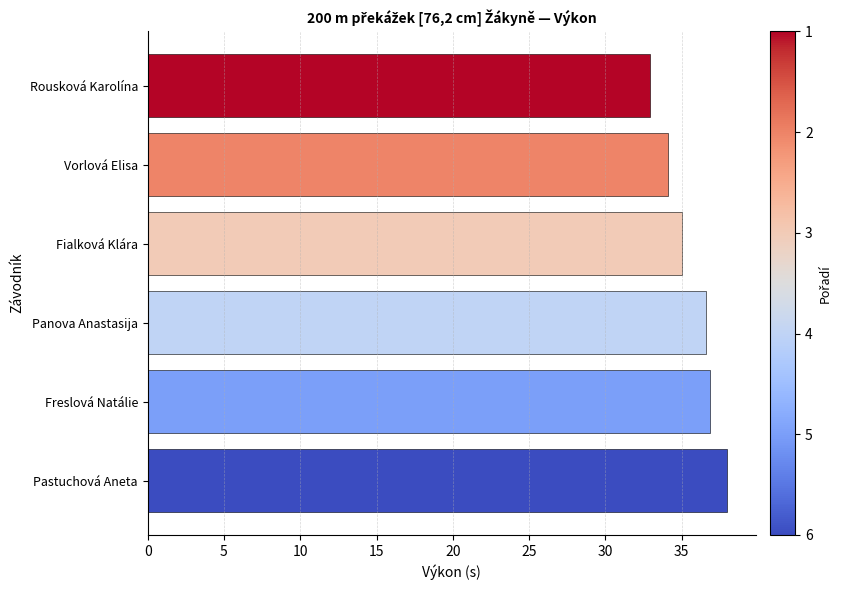

Read the value at Freslová Natálie.

36.8